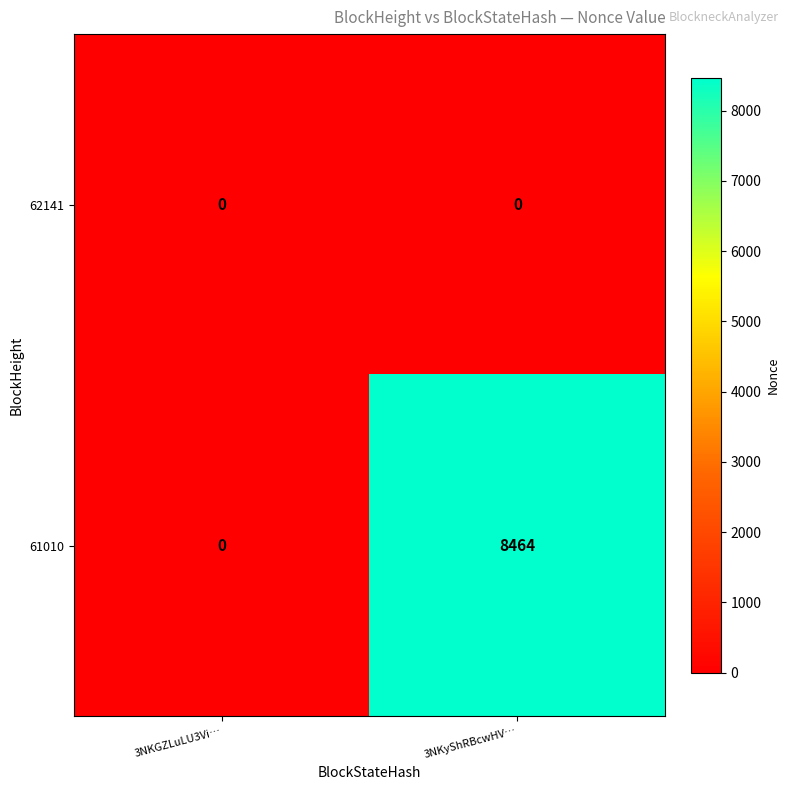

How many categories are shown in the chart?

2